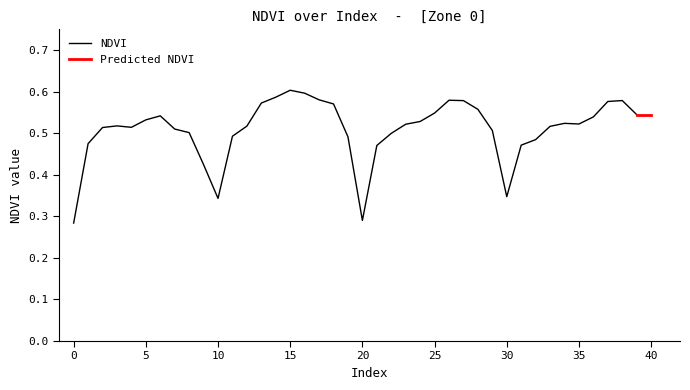

Reading left to right, list all the values displayed in this chart.

0.3	0.5	0.5	0.5	0.5	0.5	0.5	0.5	0.5	0.4	0.3	0.5	0.5	0.6	0.6	0.6	0.6	0.6	0.6	0.5	0.3	0.5	0.5	0.5	0.5	0.5	0.6	0.6	0.6	0.5	0.3	0.5	0.5	0.5	0.5	0.5	0.5	0.6	0.6	0.5